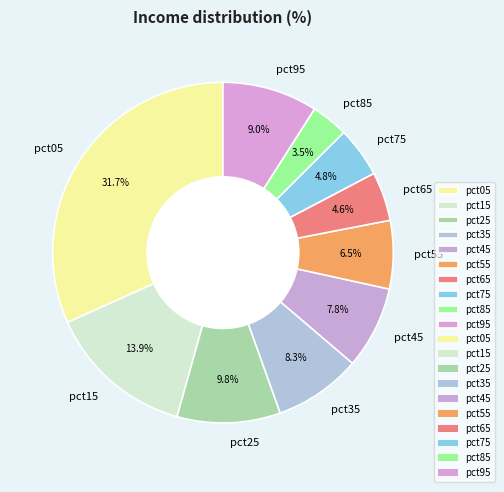

True or false: pct35 accounts for 8% of the total.

True